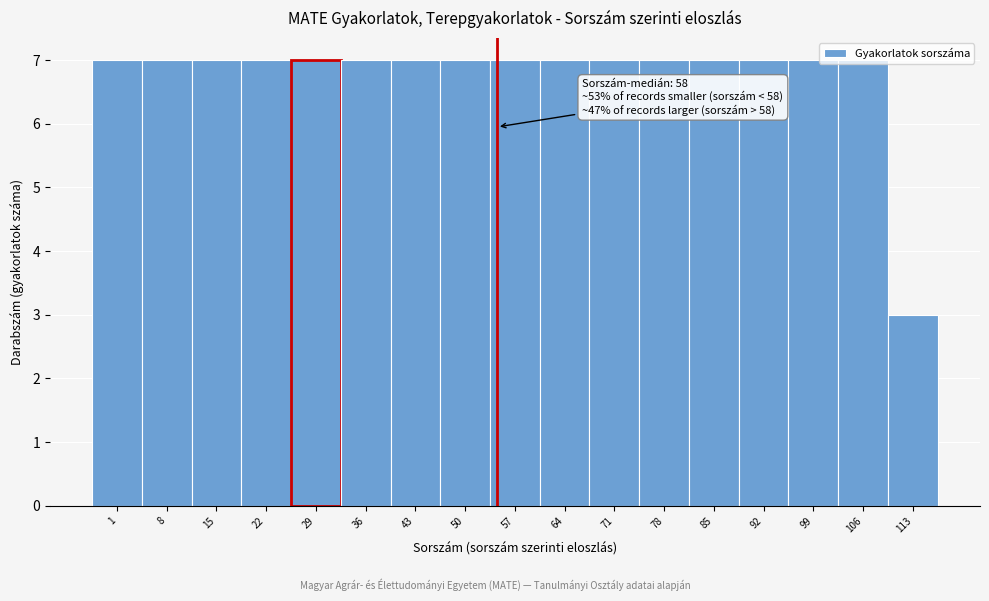

The value at 99 is 3. True or false?

False